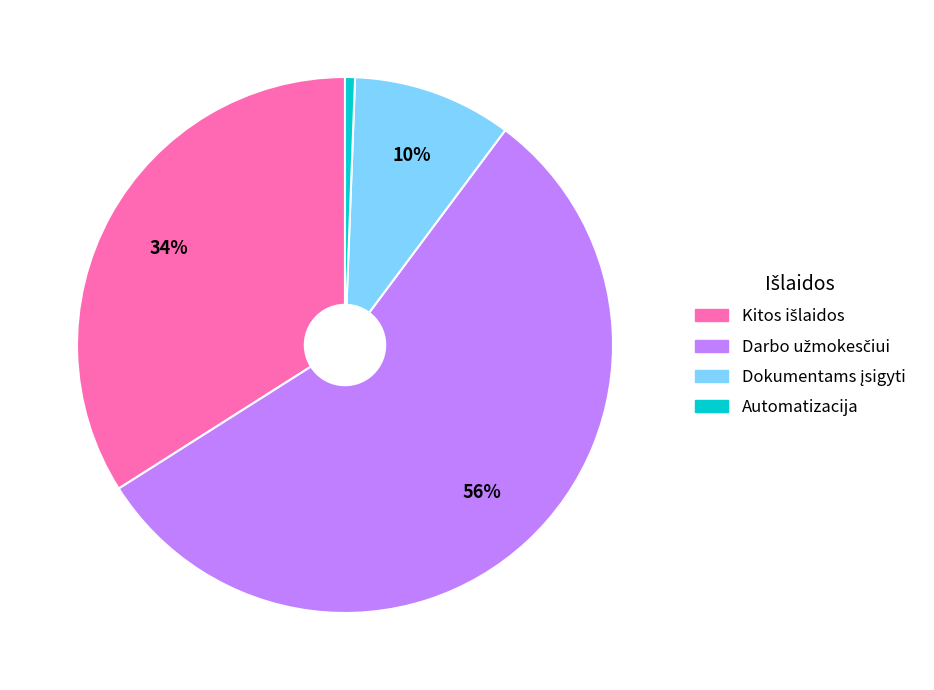

How many slices are in this pie chart?

4